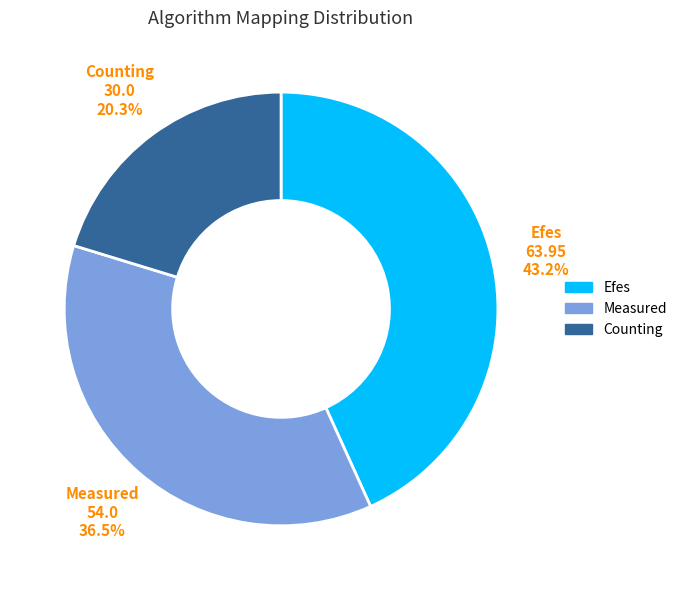

Does any single category account for the majority?

No